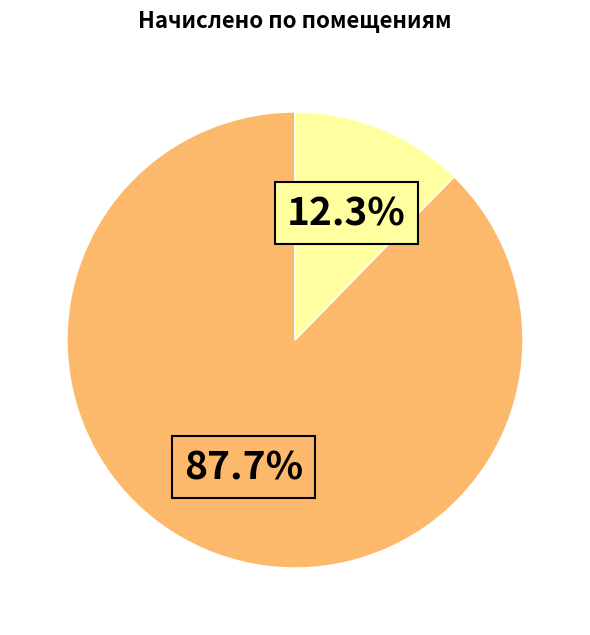

Is there any slice that represents more than half of the pie?

Yes